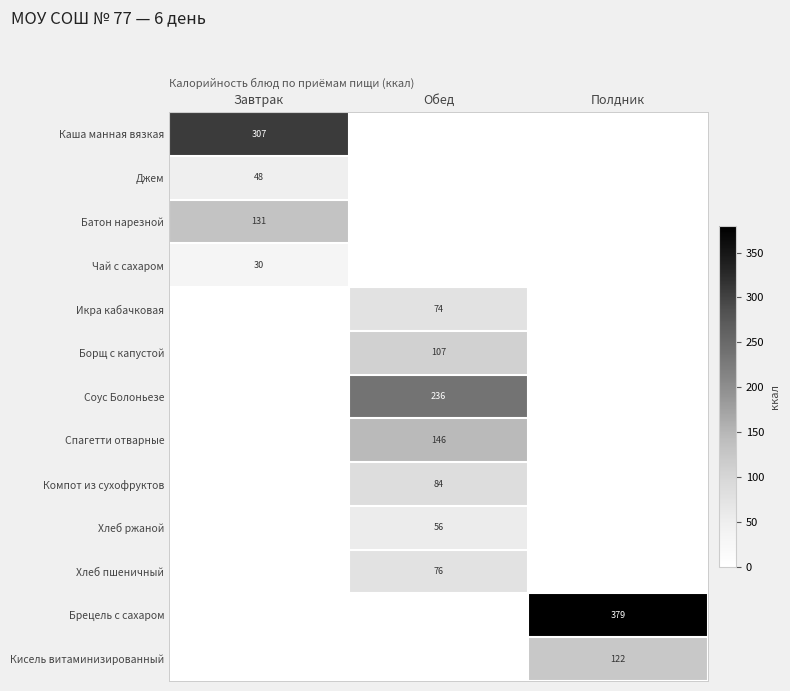

The value of Джем at Завтрак is 48. True or false?

True